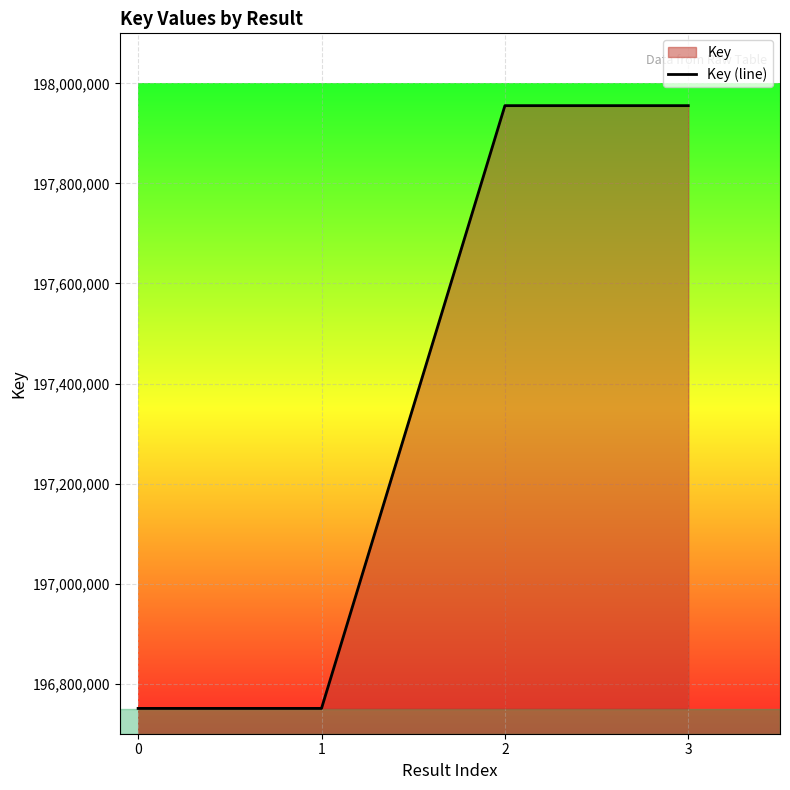

What is the difference between the maximum and minimum values?

1204850